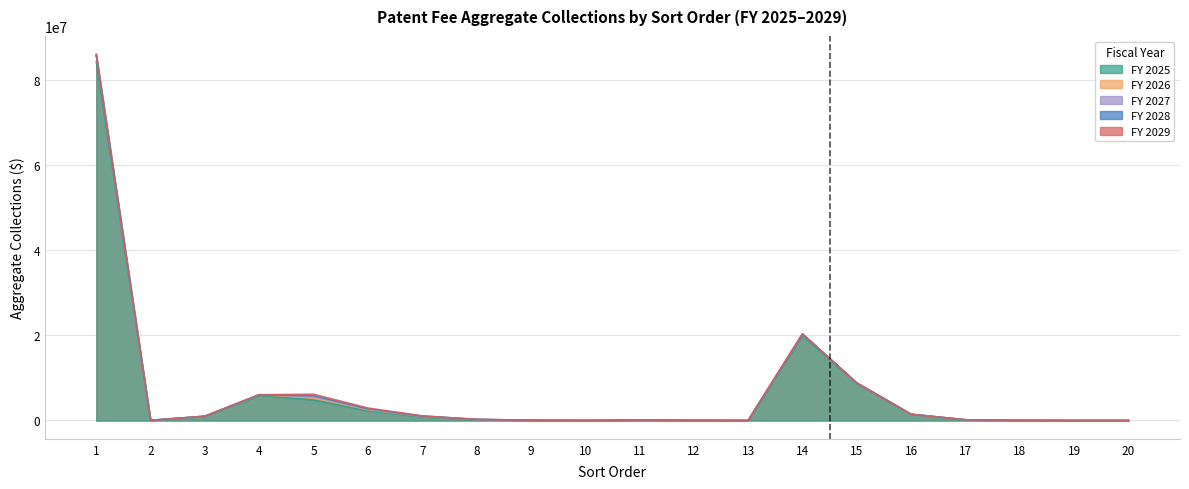

Where does the FY 2029 Aggregate Collections series first go above 263050?

1